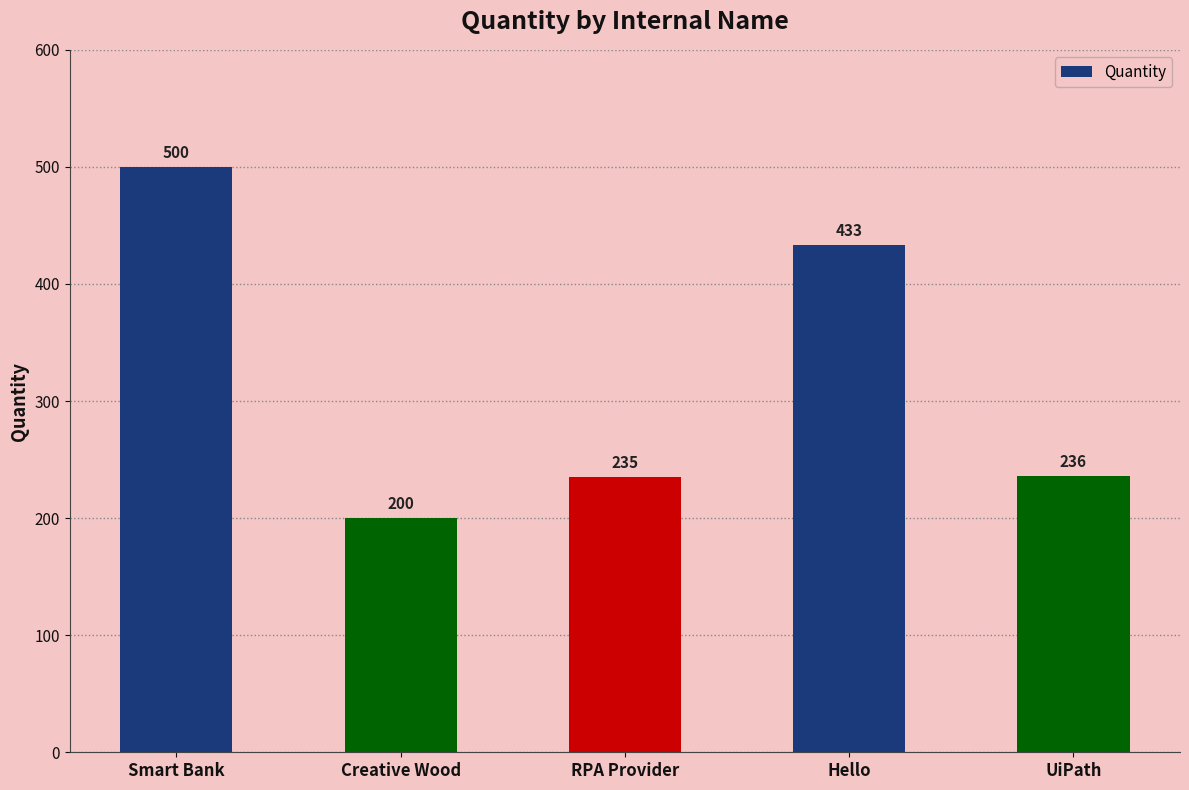

What is the change in value from RPA Provider to UiPath?

+1